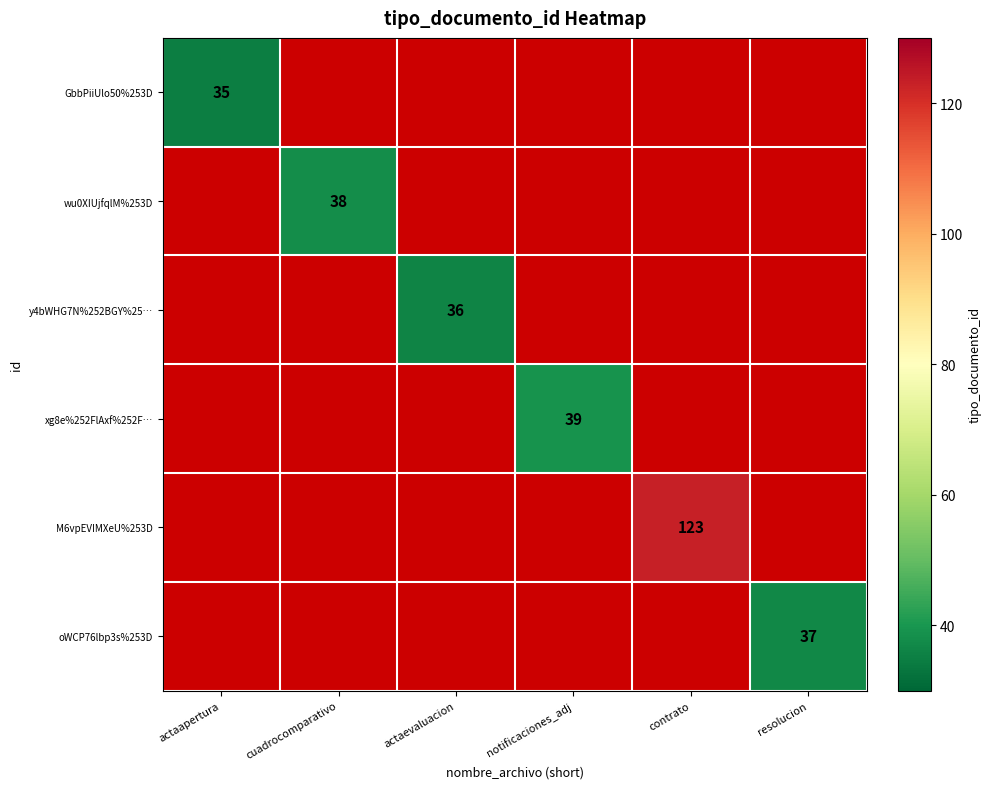

Count the number of data series in this chart.

6